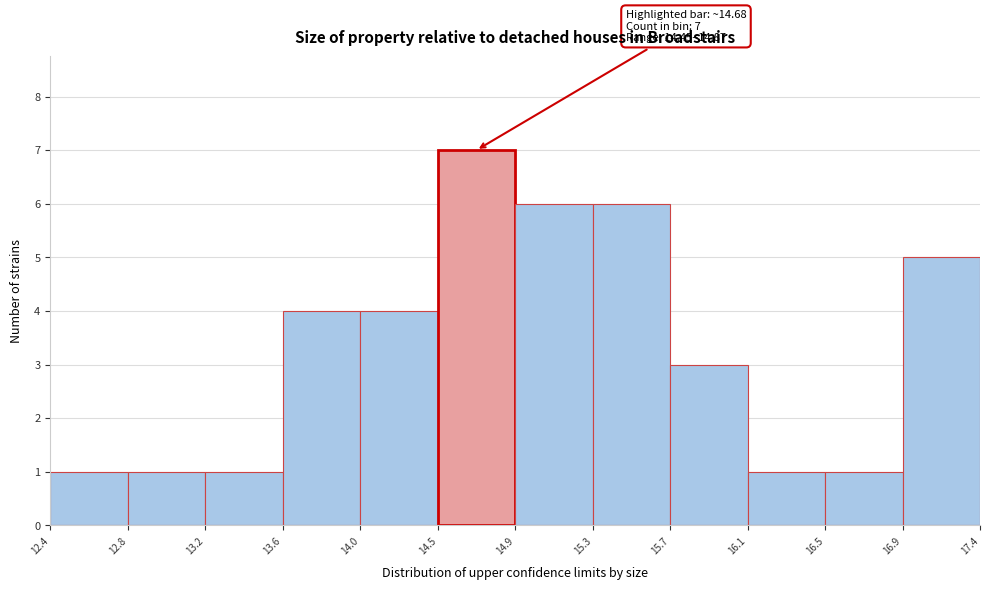

Which range on the x-axis has the tallest bar?

14.5 to 14.9